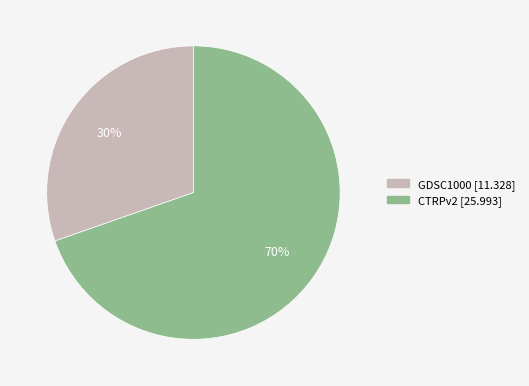

Does GDSC1000 represent more than half of the total?

No